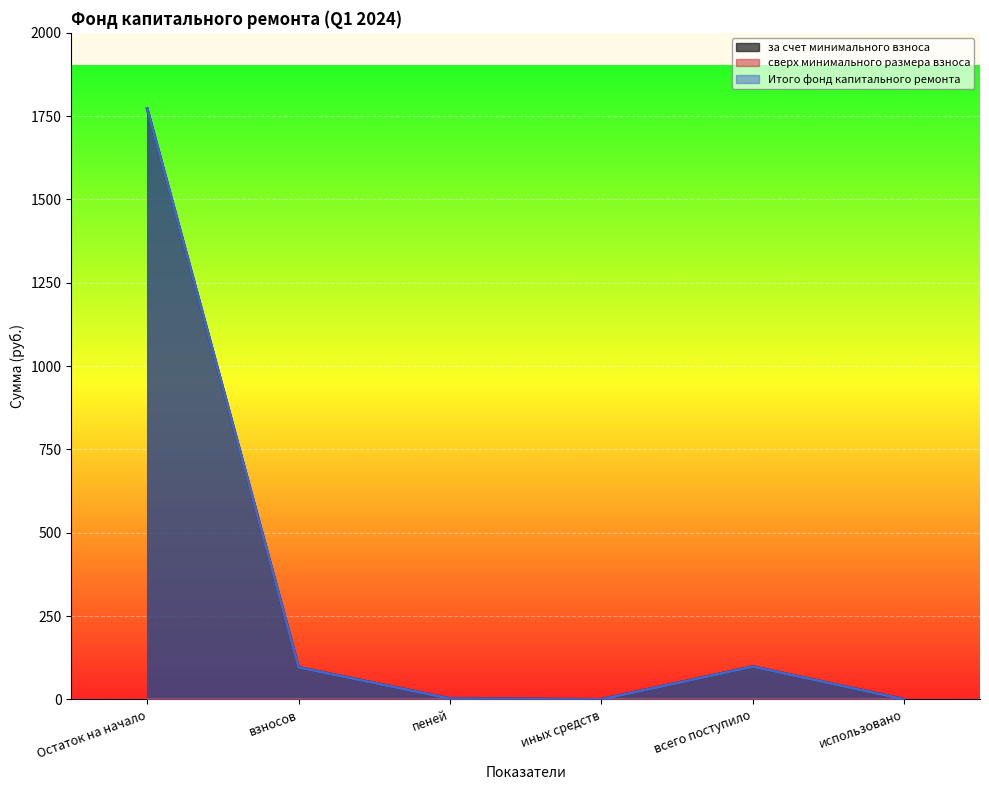

What is the label of the 3rd point from the right?

иных средств